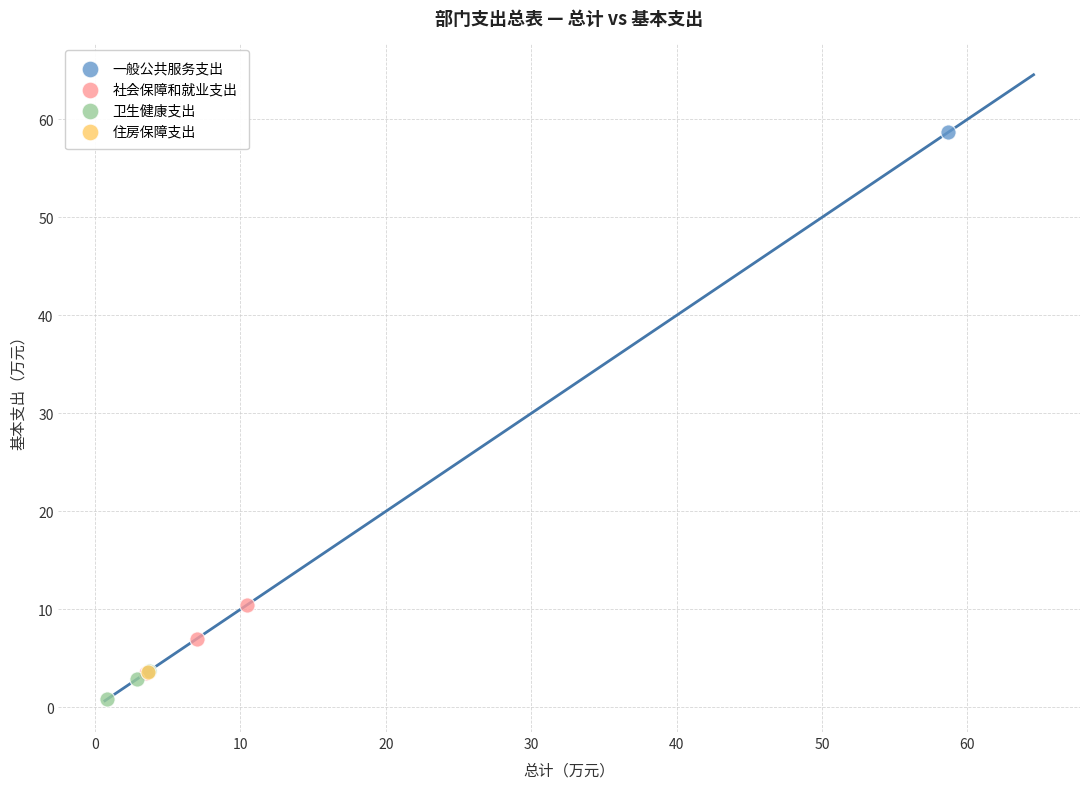

What are all the series names shown in the legend?

一般公共服务支出, 社会保障和就业支出, 卫生健康支出, 住房保障支出